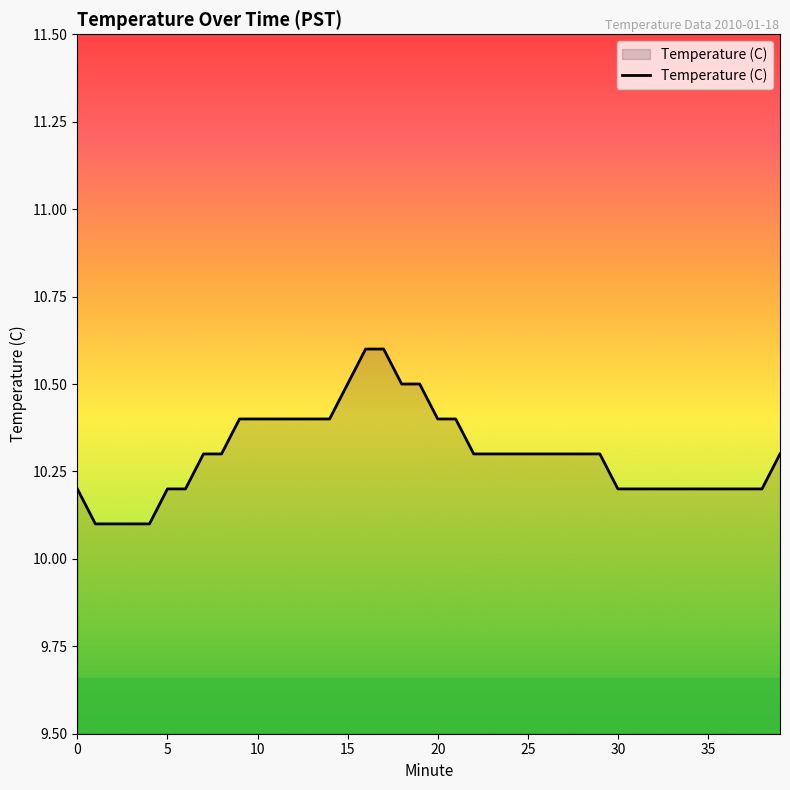

What is the minimum value shown in the chart?

10.1